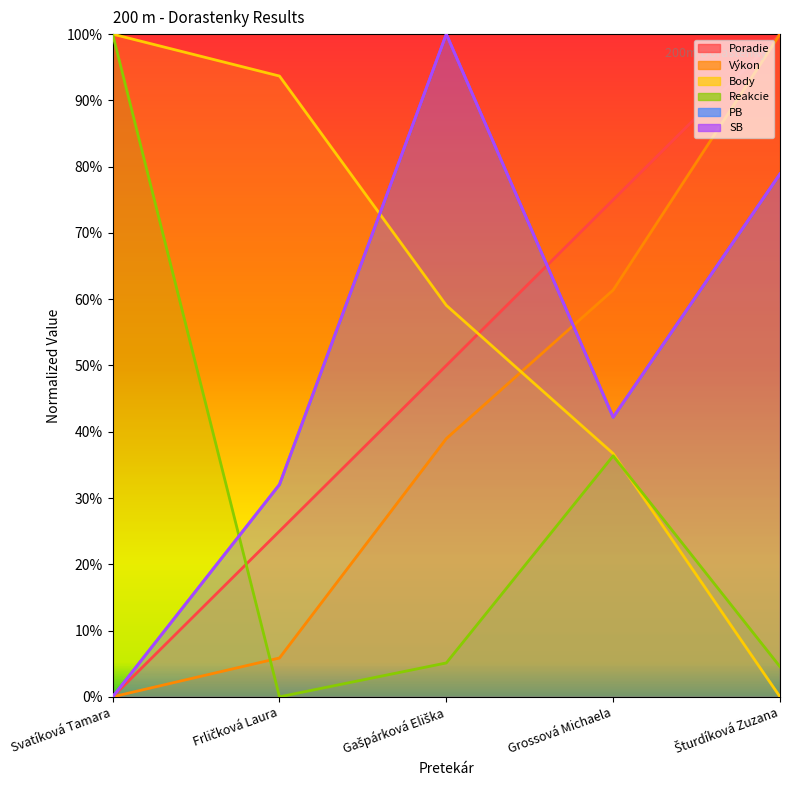

Which has a higher value, Frličková Laura or Svatíková Tamara?

Frličková Laura